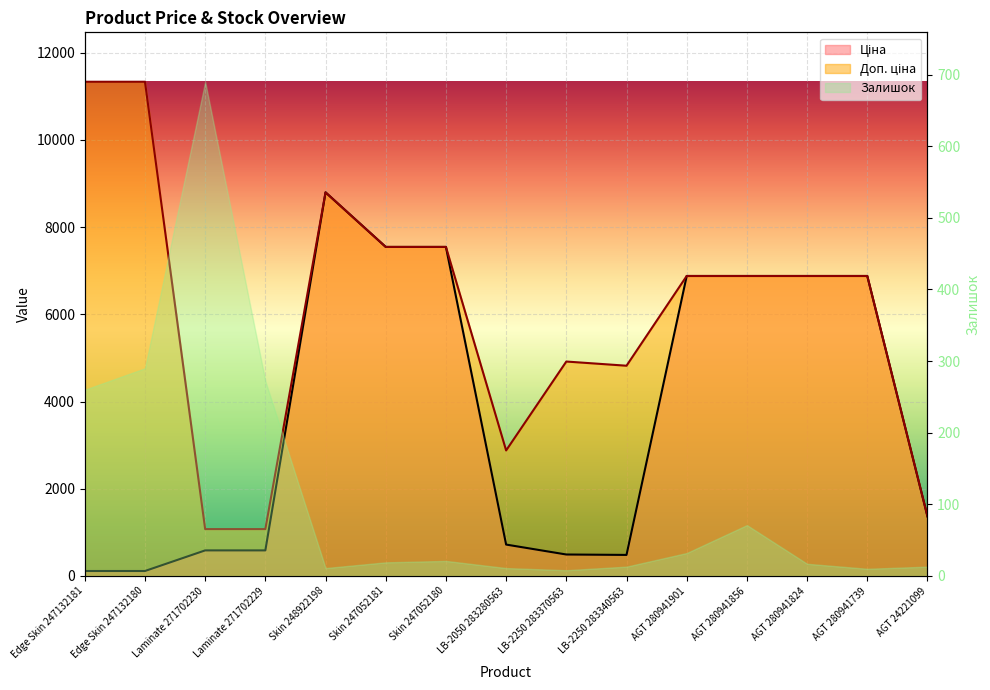

True or false: Ціна has a value of 6879.5 at AGT 280941824.

True